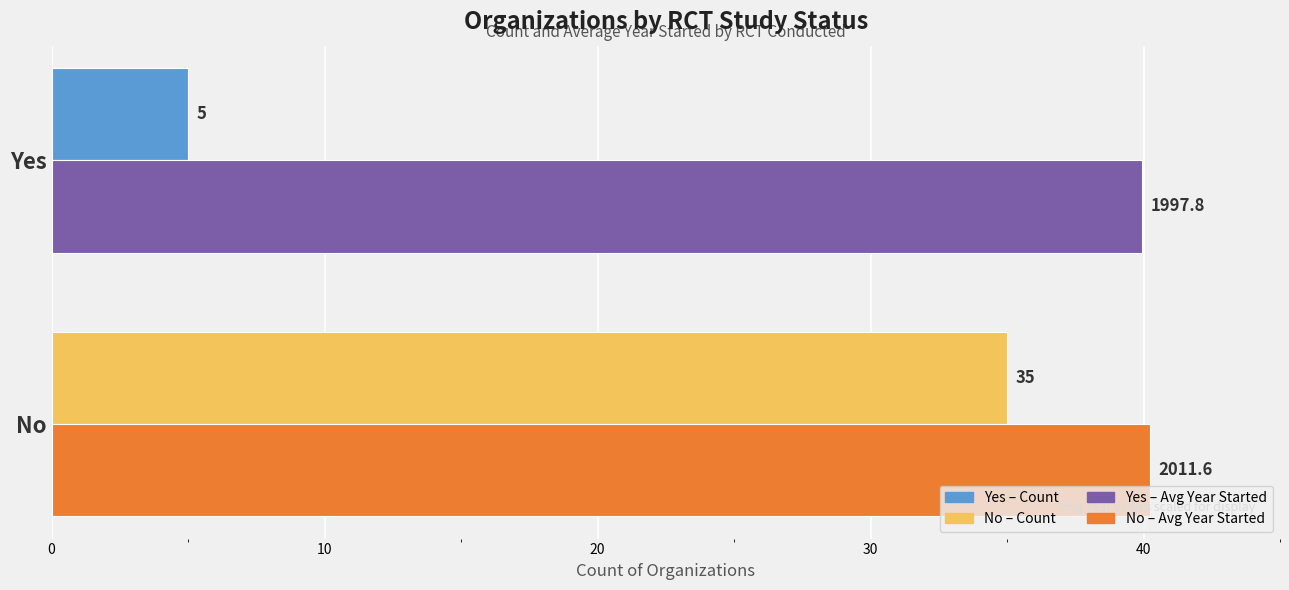

What is the total value across all series at Yes?

45.0